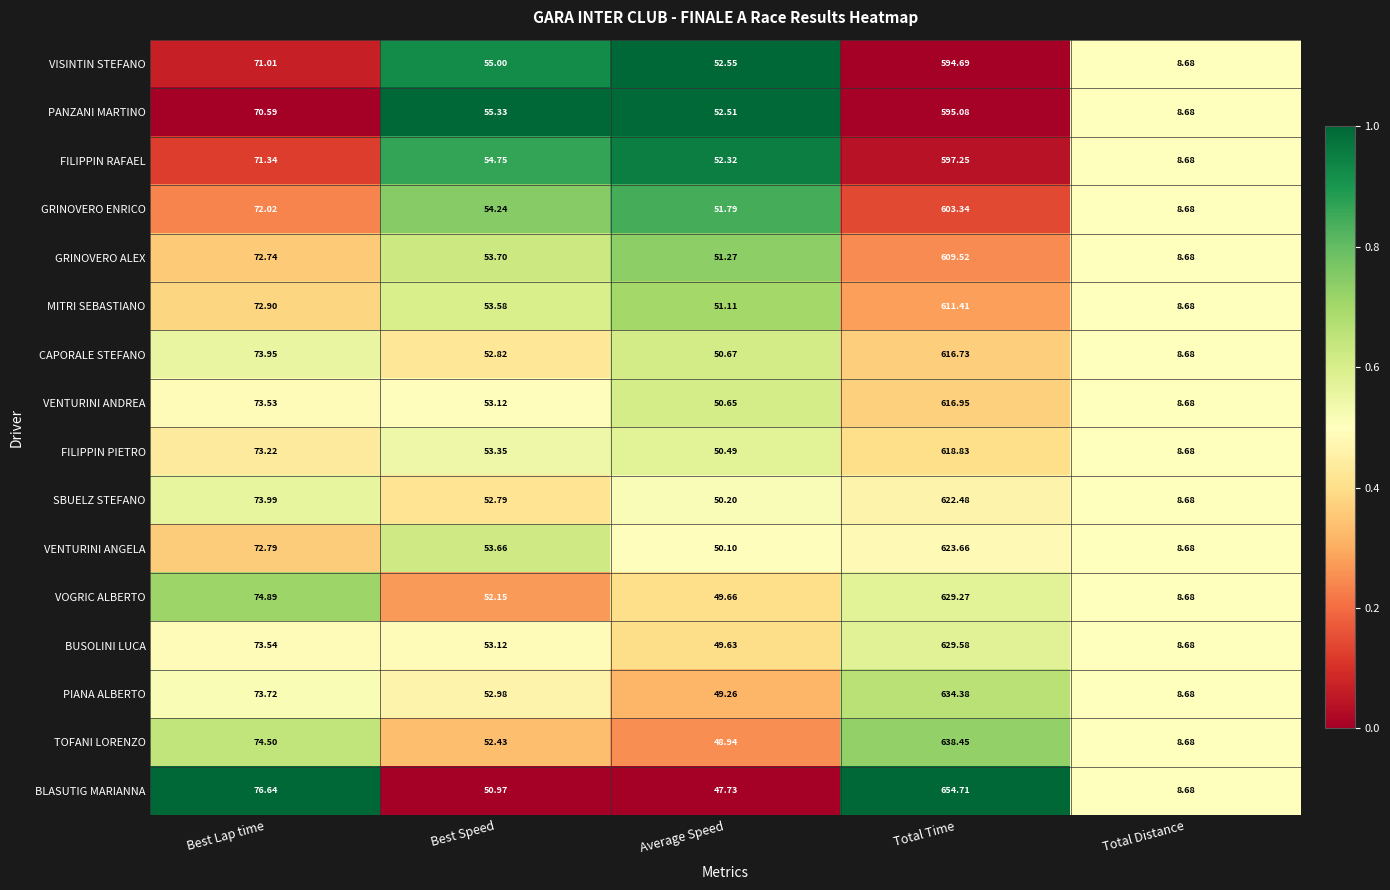

Between Total Time and Total Distance, which series saw the biggest shift?

BLASUTIG MARIANNA